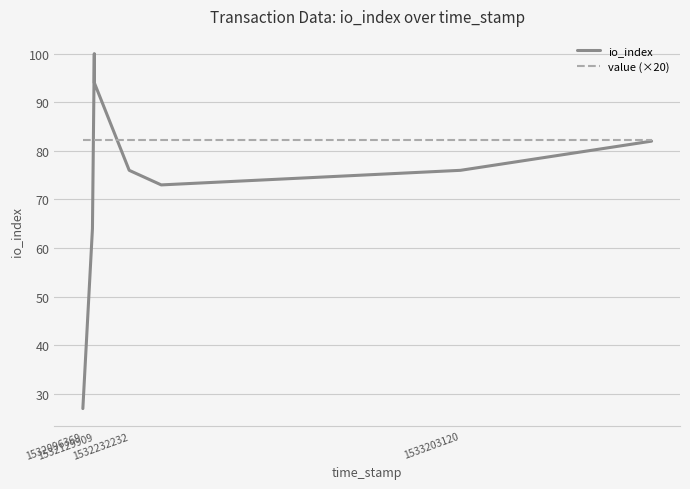

What is the maximum value shown in the chart?

100.0